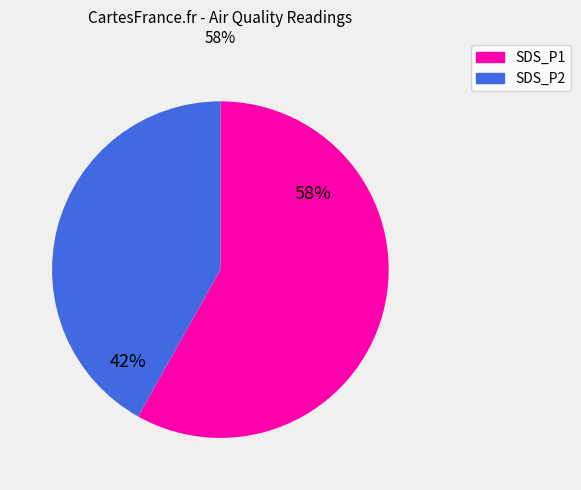

Between SDS_P2 and SDS_P1, which is larger?

SDS_P1